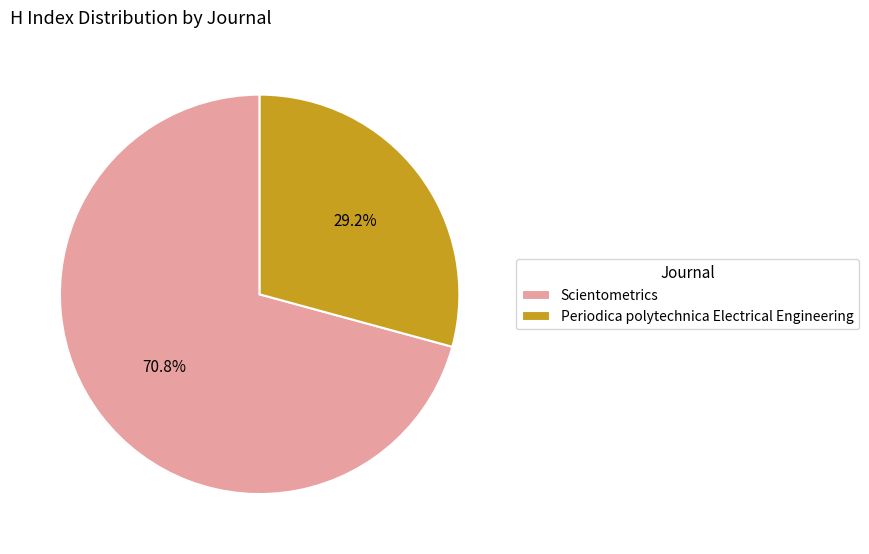

To the nearest percent, what is the difference between the Periodica polytechnica Electrical Engineering and Scientometrics slice percentages?

42%